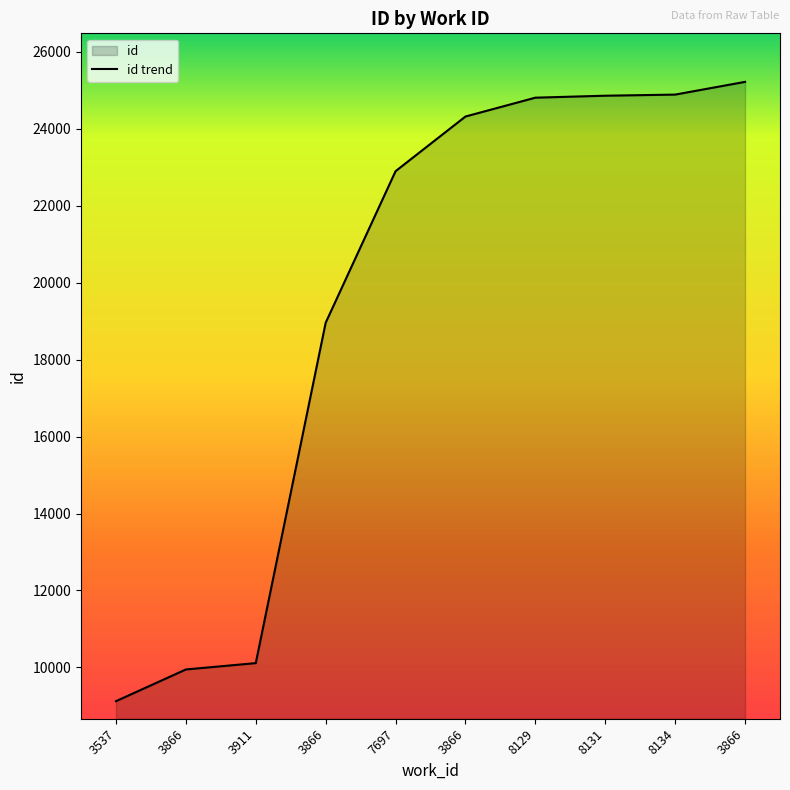

Which label corresponds to the largest value in the chart?

3866